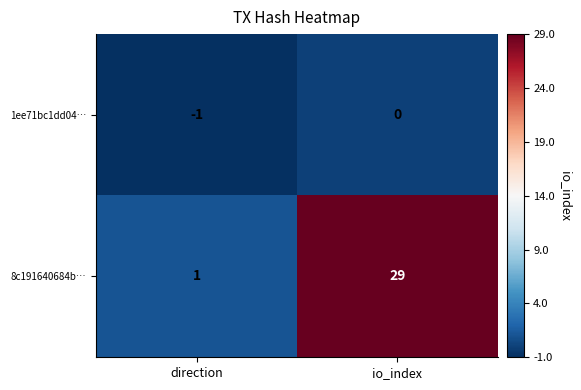

At which category is the sum across all series the highest?

io_index